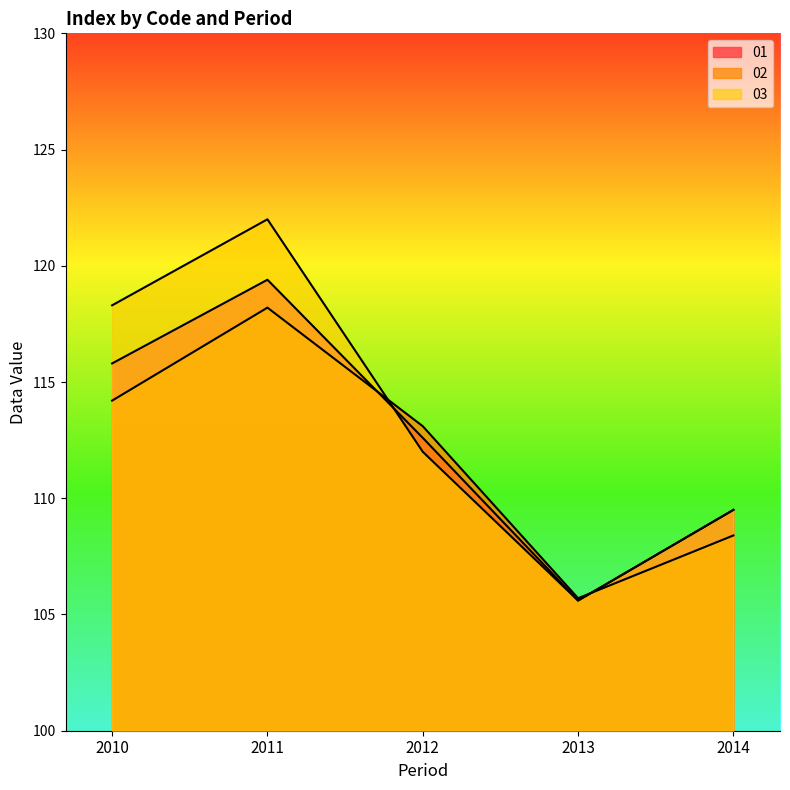

Which series changed the most between 2010 and 2013?

03